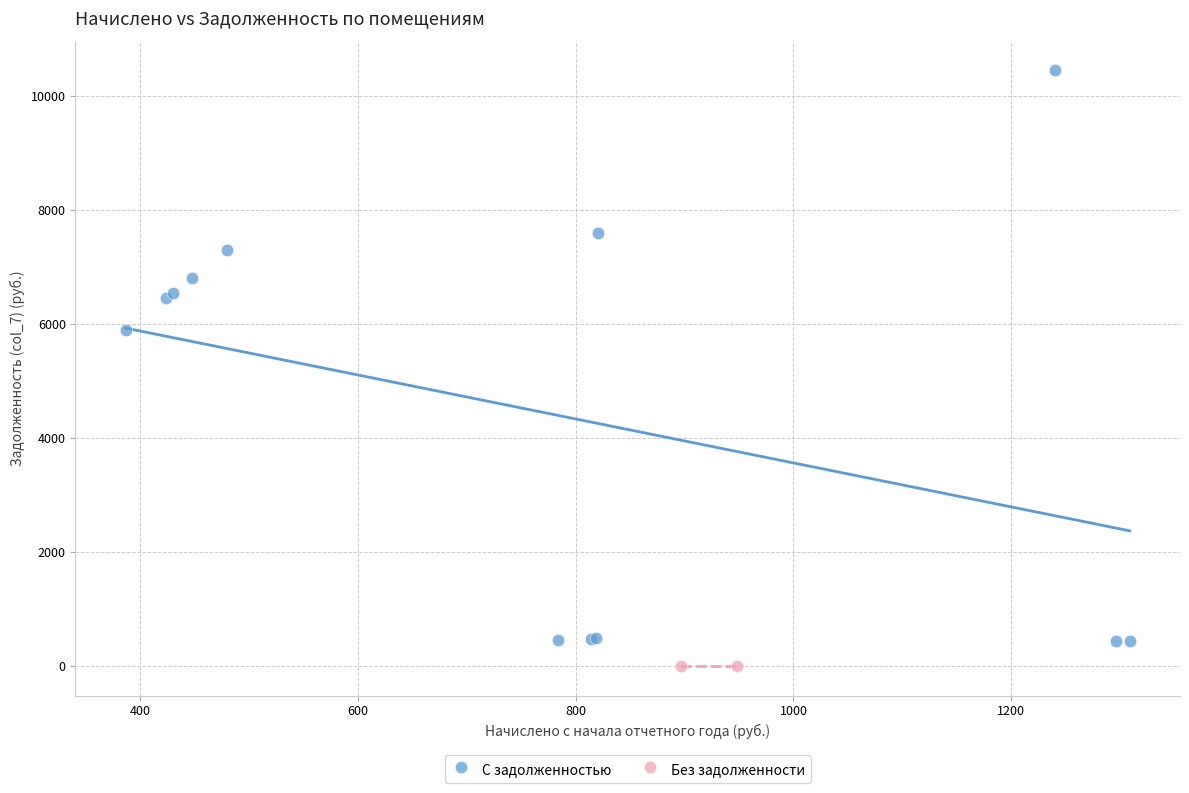

What are all the series names shown in the legend?

С задолженностью, Без задолженности